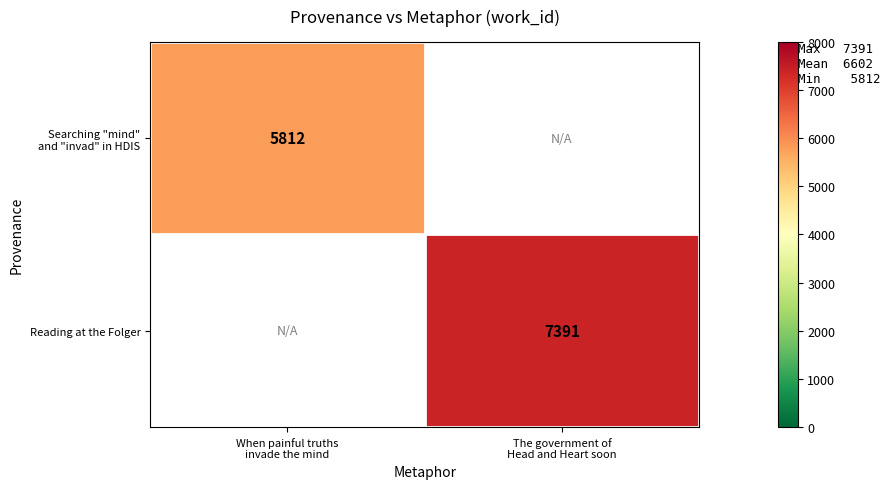

The Reading at the Folger series shows 7391.0 at The government of Head and Heart soon. True or false?

True